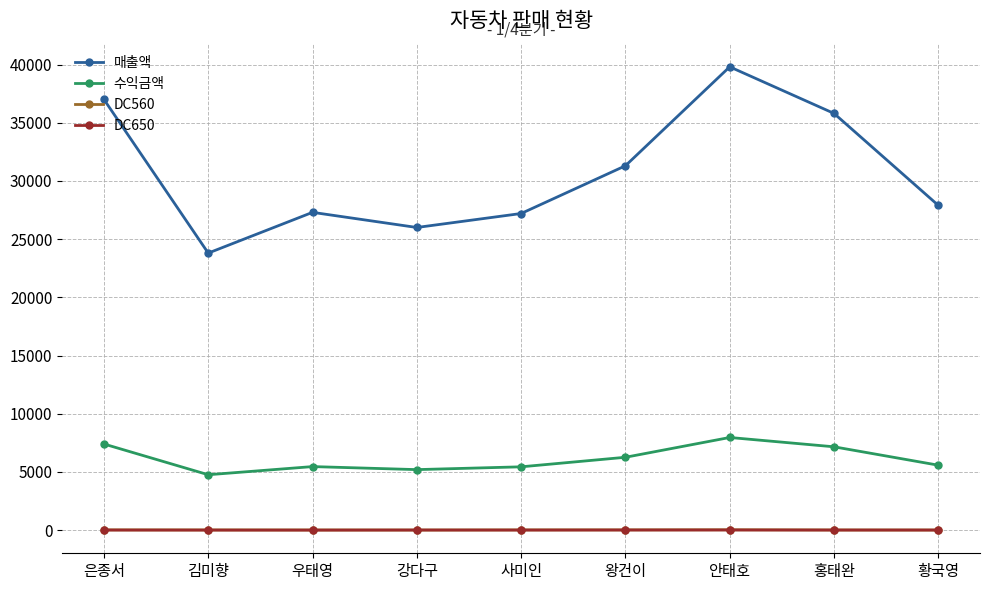

What is the spread (max minus min) of values at 황국영?

27891